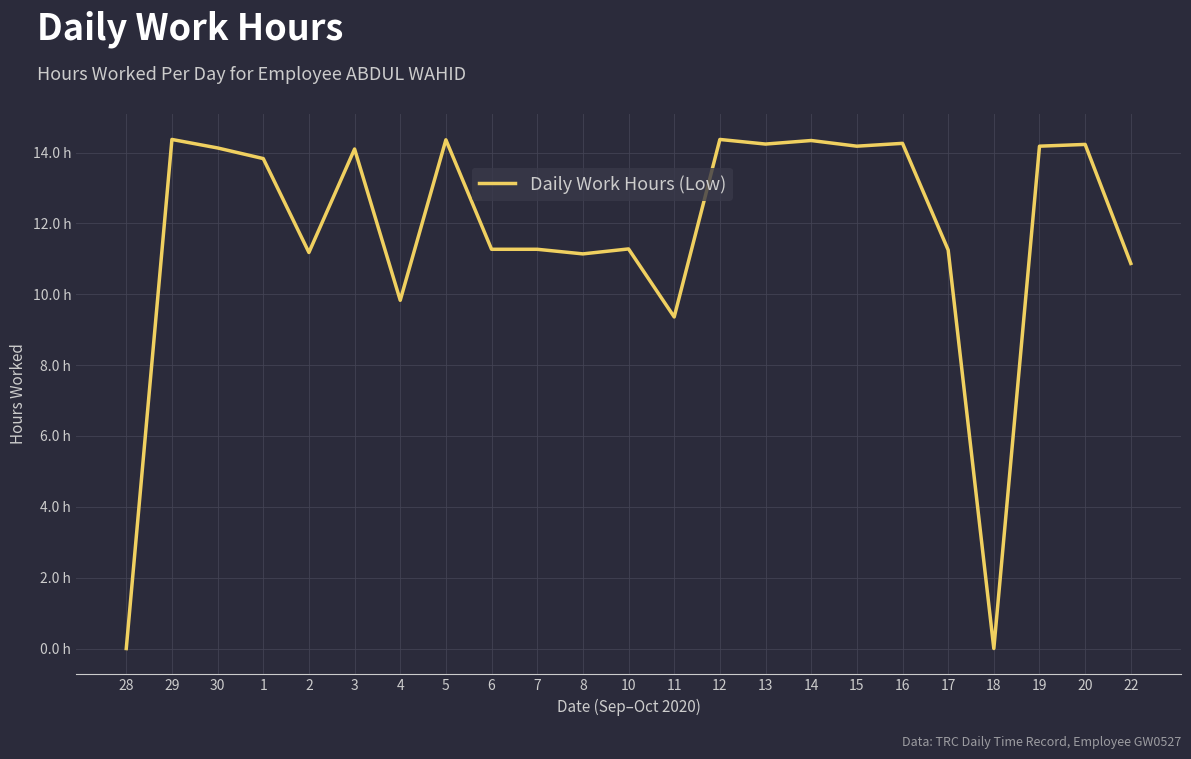

What is the label of the 4th point from the right?

18